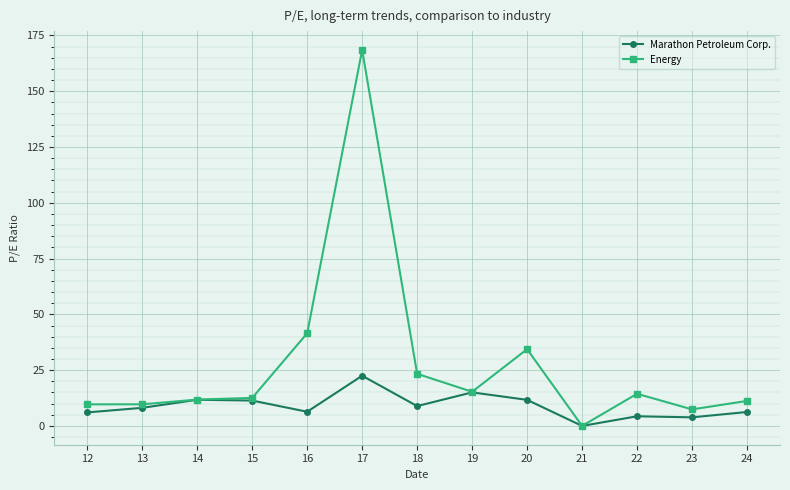

Between 15 and 18, which series saw the biggest shift?

Energy